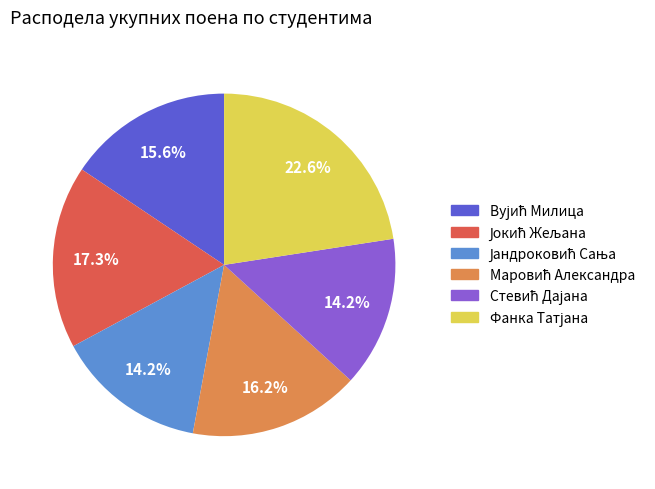

How many slices are in this pie chart?

6